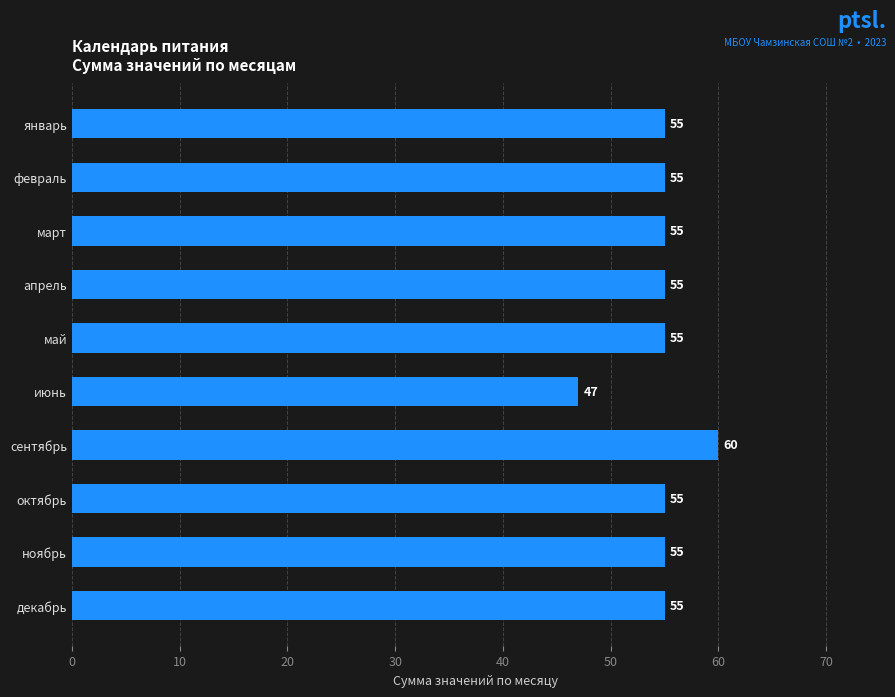

Reading top to bottom, extract all data points from this chart.

январь=55	февраль=55	март=55	апрель=55	май=55	июнь=47	сентябрь=60	октябрь=55	ноябрь=55	декабрь=55